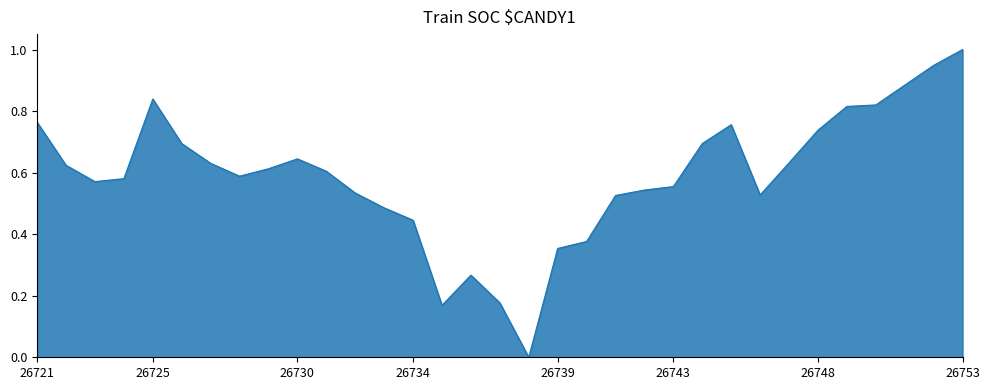

What is the maximum value shown in the chart?

1.0